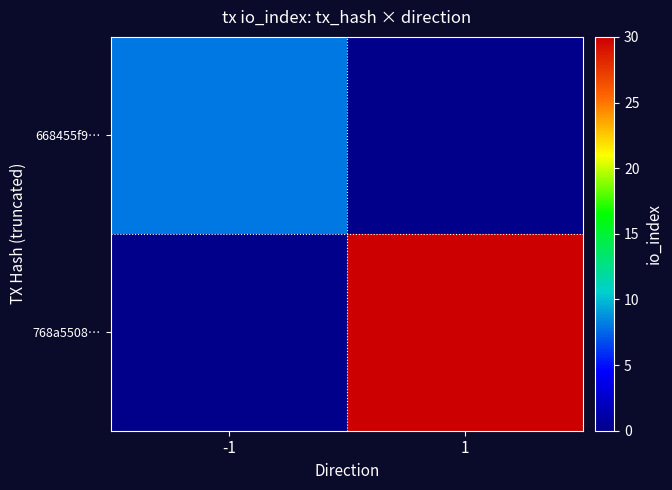

Between -1 and 1, which is larger?

-1